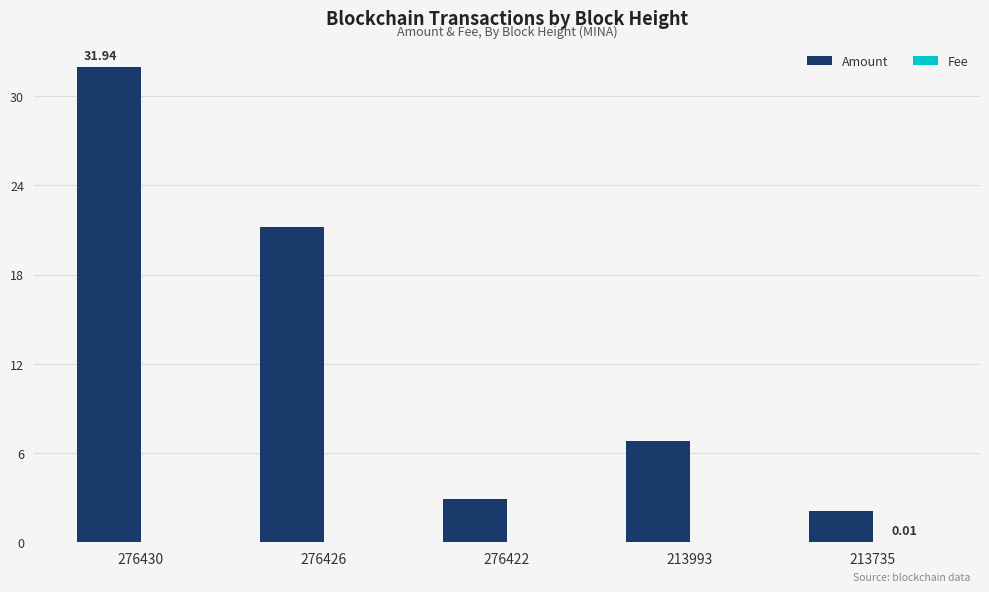

Where is Amount nearest to the value 17?

276426